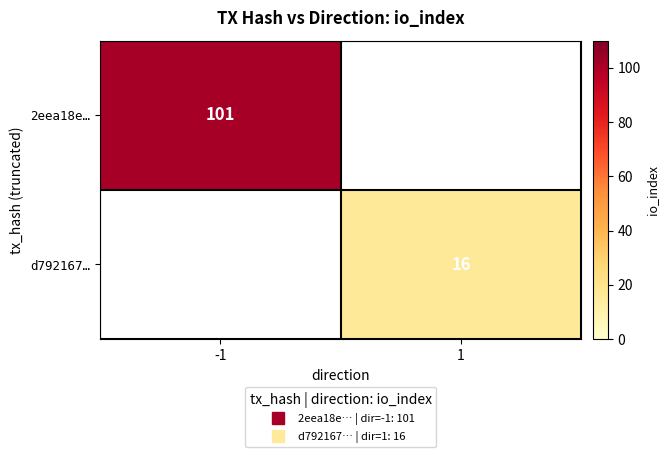

At how many categories does at least one series exceed 50?

1